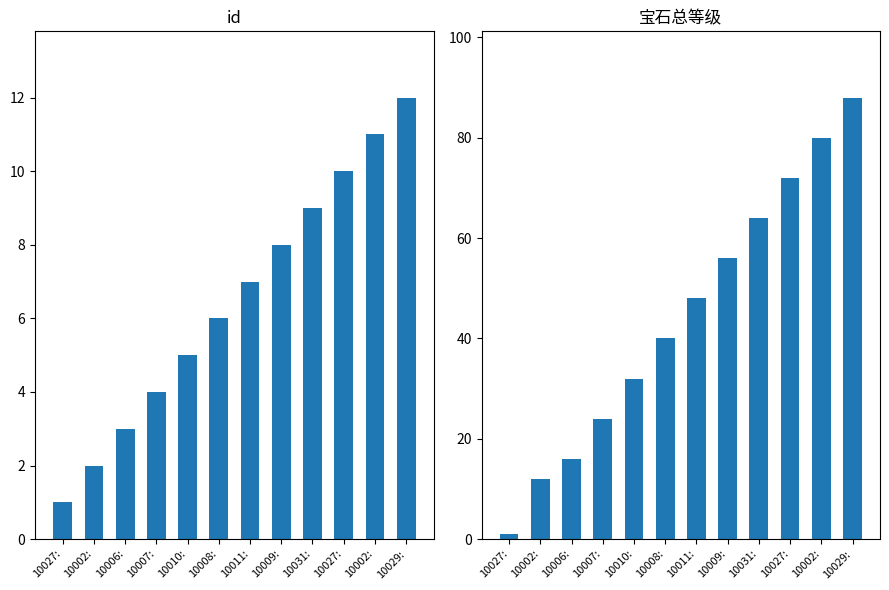

Rank the series at 10008: from lowest to highest value.

id, 宝石总等级